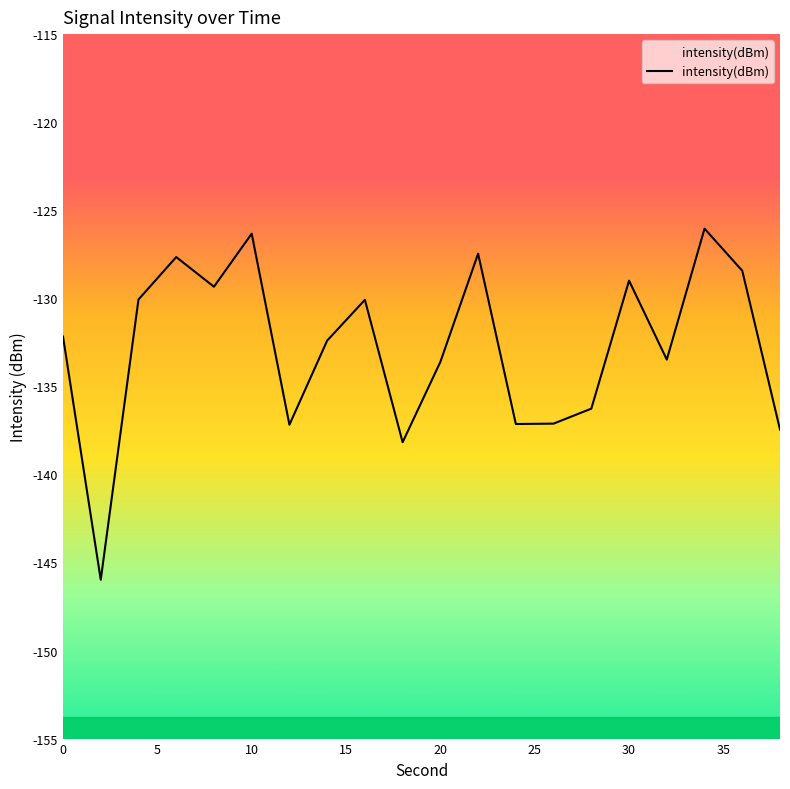

Where is the first local maximum?

6